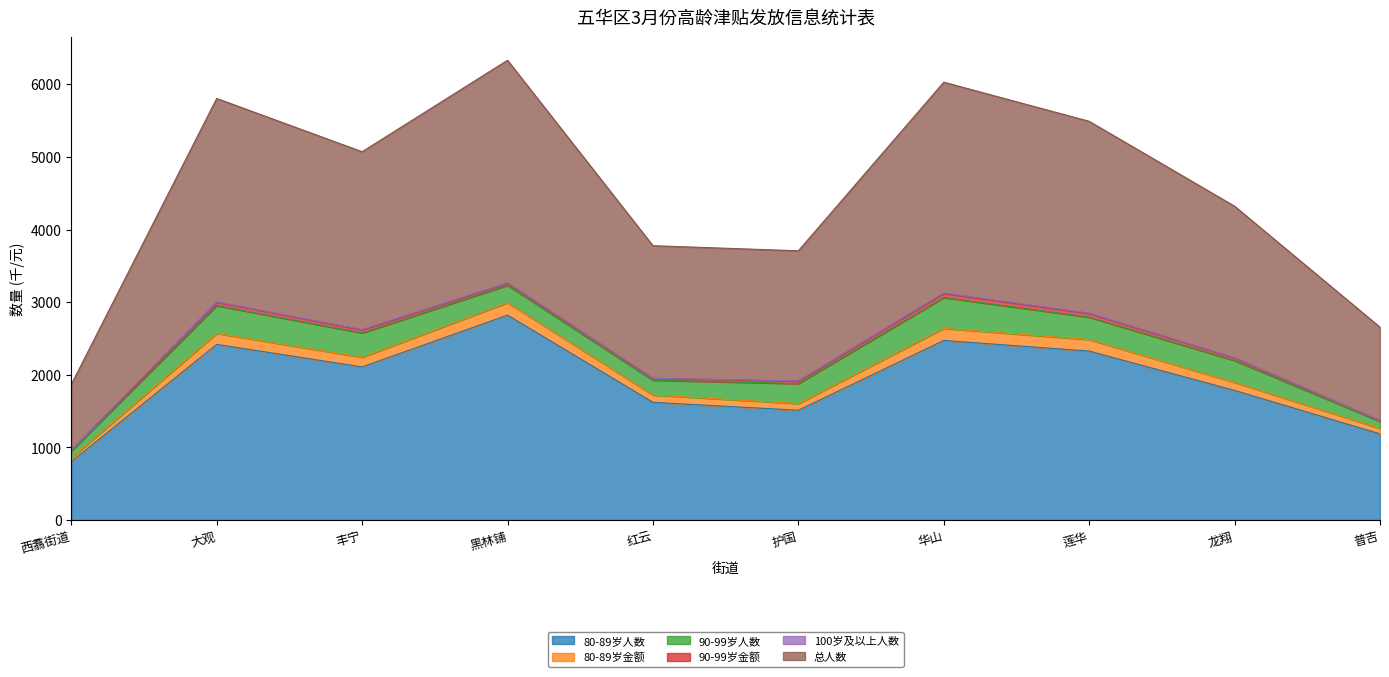

What is the highest value of the 80-89岁人数 series?

2822.0